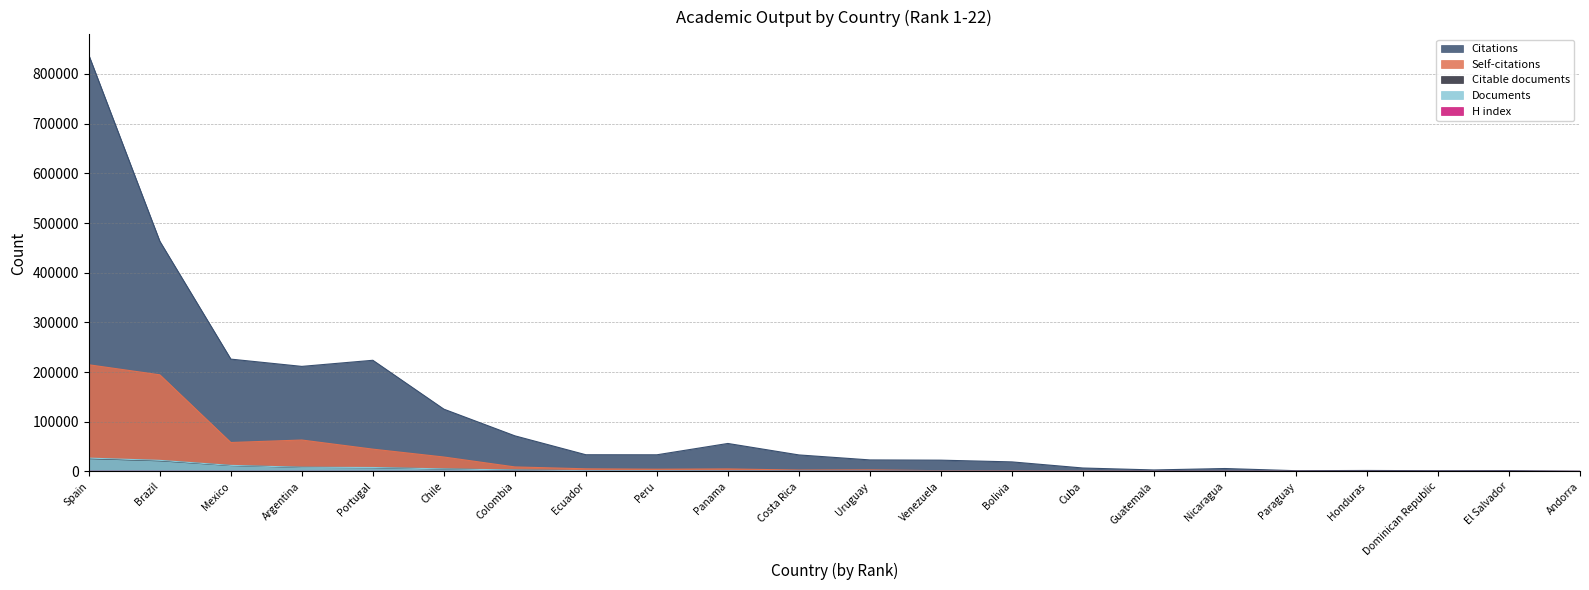

How many categories are shown in the chart?

22